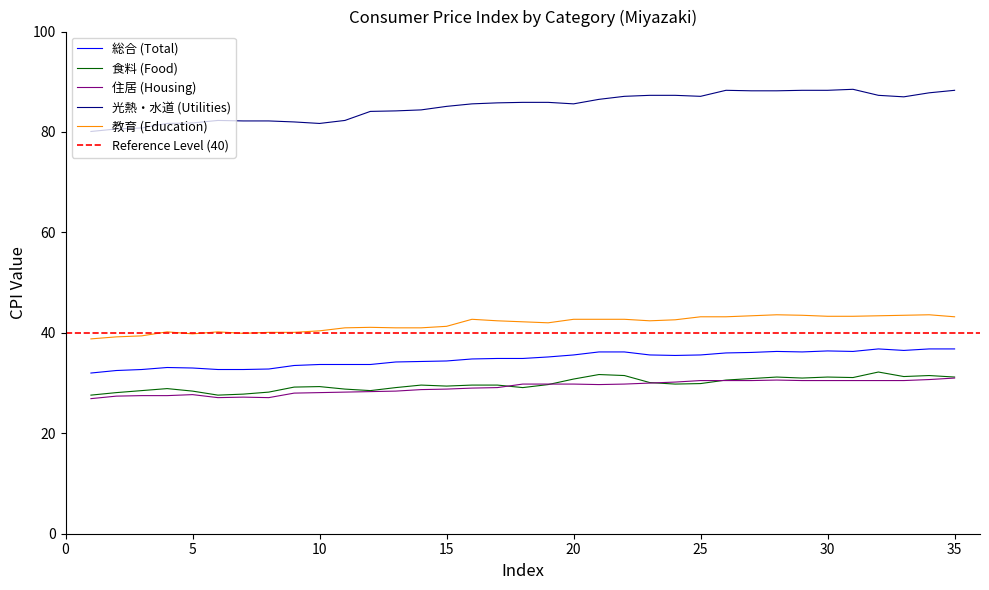

How many lines are shown in the chart?

5